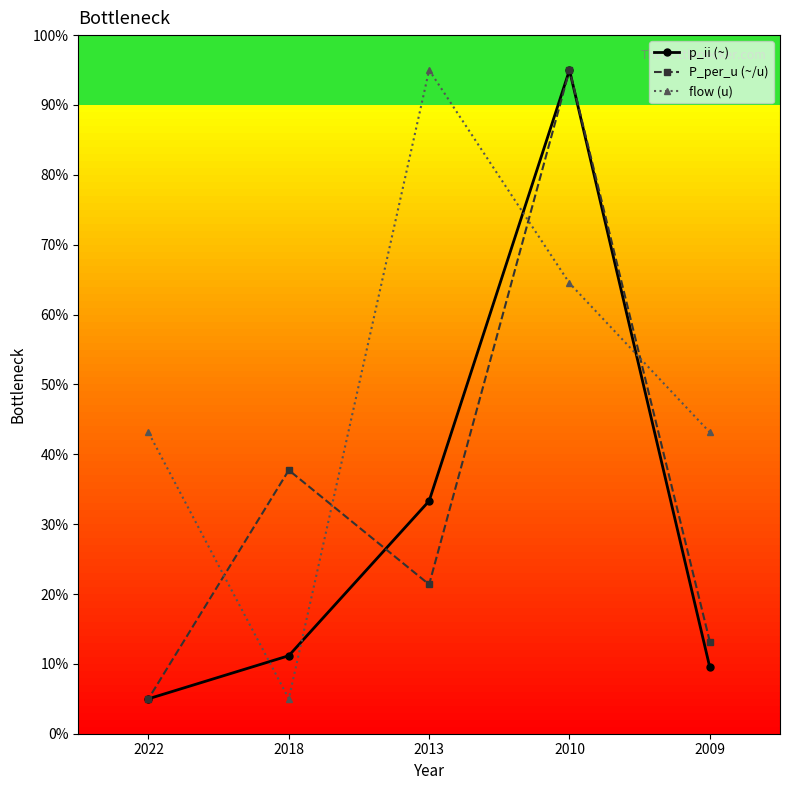

True or false: flow (u) has a value of 5.0 at 2018.

True